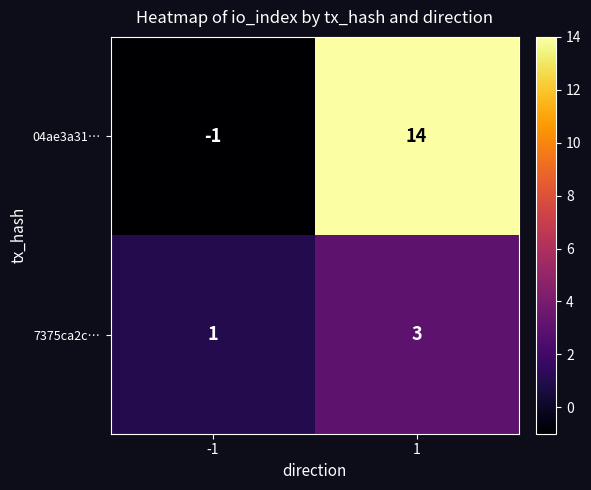

Rank the series by their maximum value, from lowest to highest.

7375ca2c…, 04ae3a31…